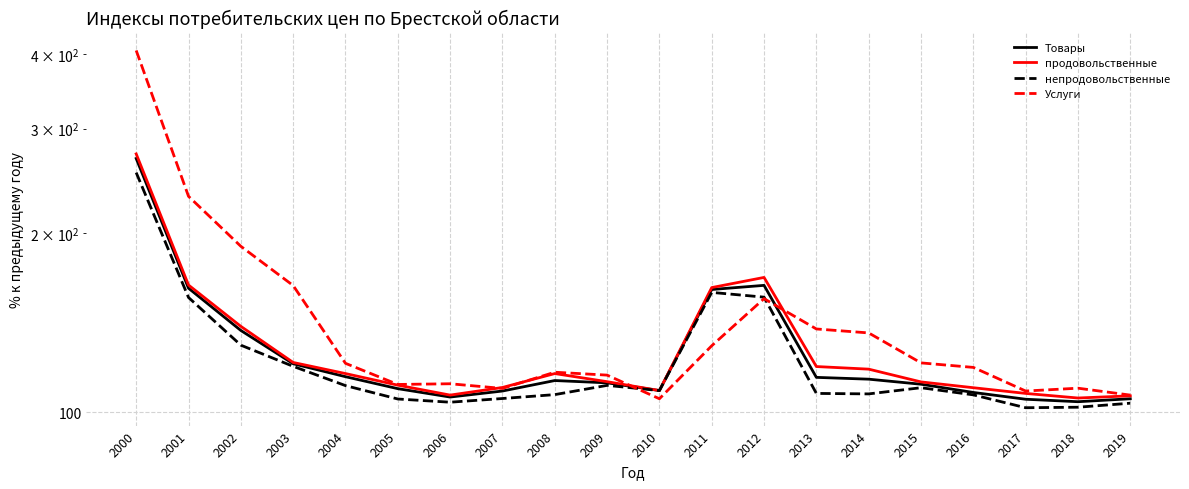

Between 2015 and 2010, which is larger?

2015